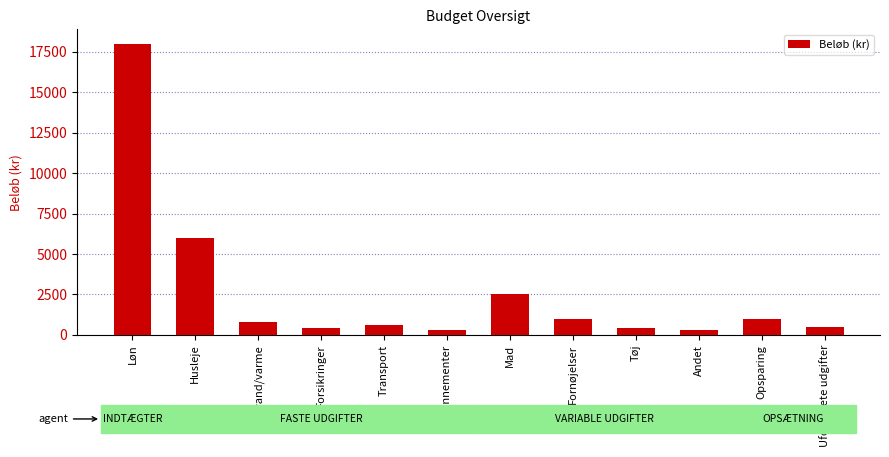

What is the value of the 7th bar from the left?

2500